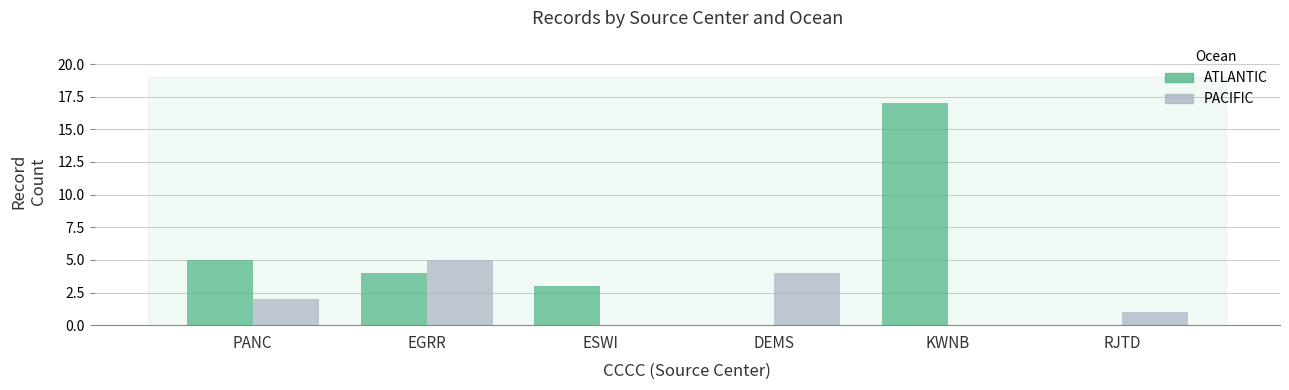

Where is PACIFIC nearest to the value 2?

PANC